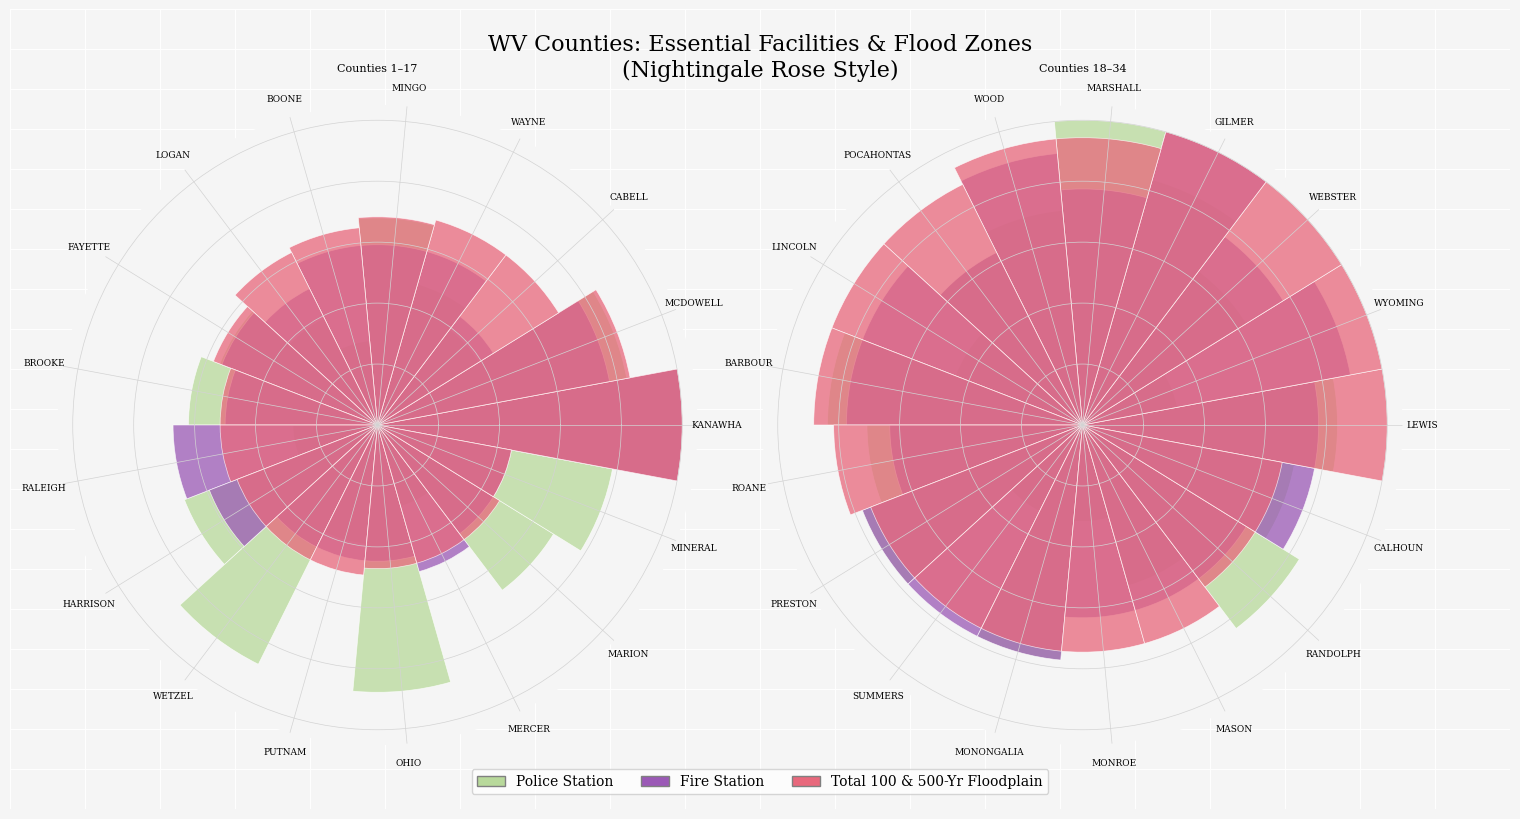

Which series has the widest spread of values?

Police Station